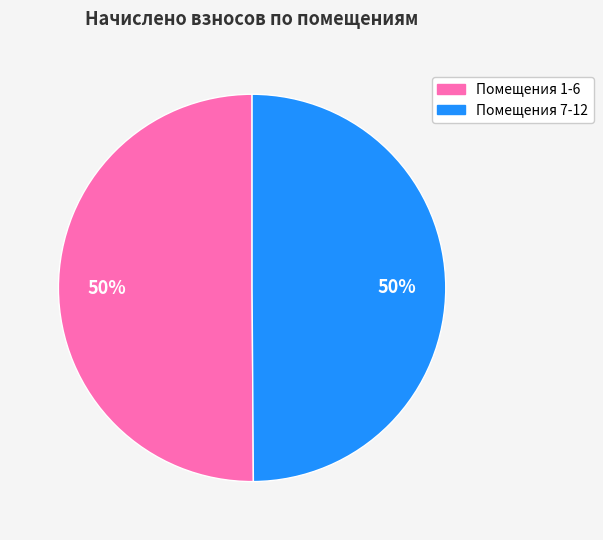

Count the number of slices in the pie.

2